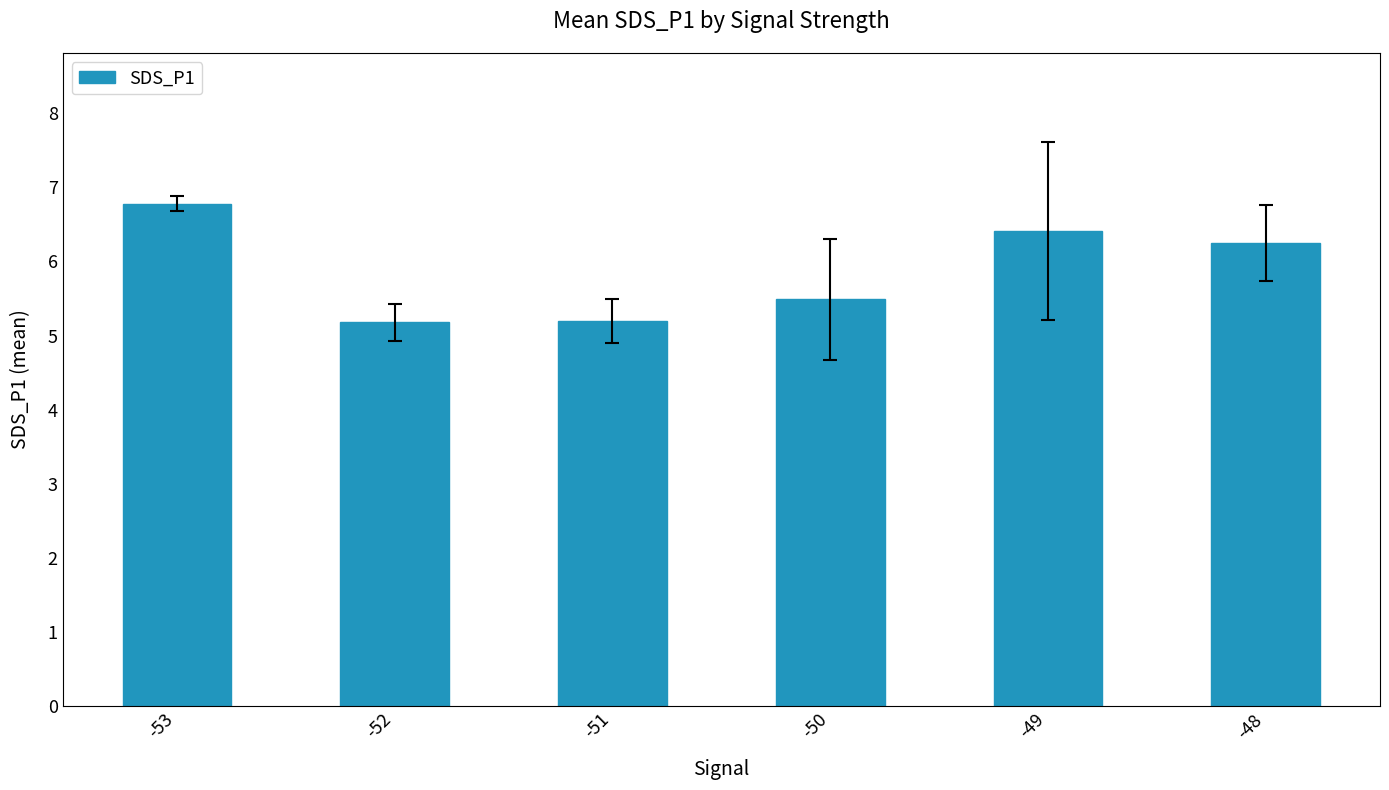

The value at -53 is 4.0. True or false?

False